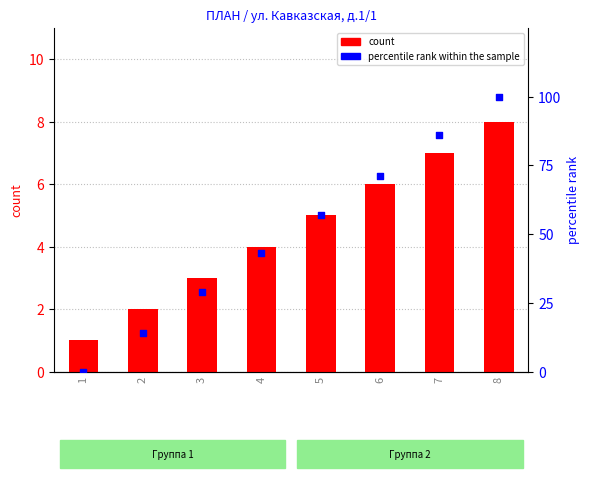

Is the value of count at 3 greater than the value of percentile rank within the sample at 5?

No